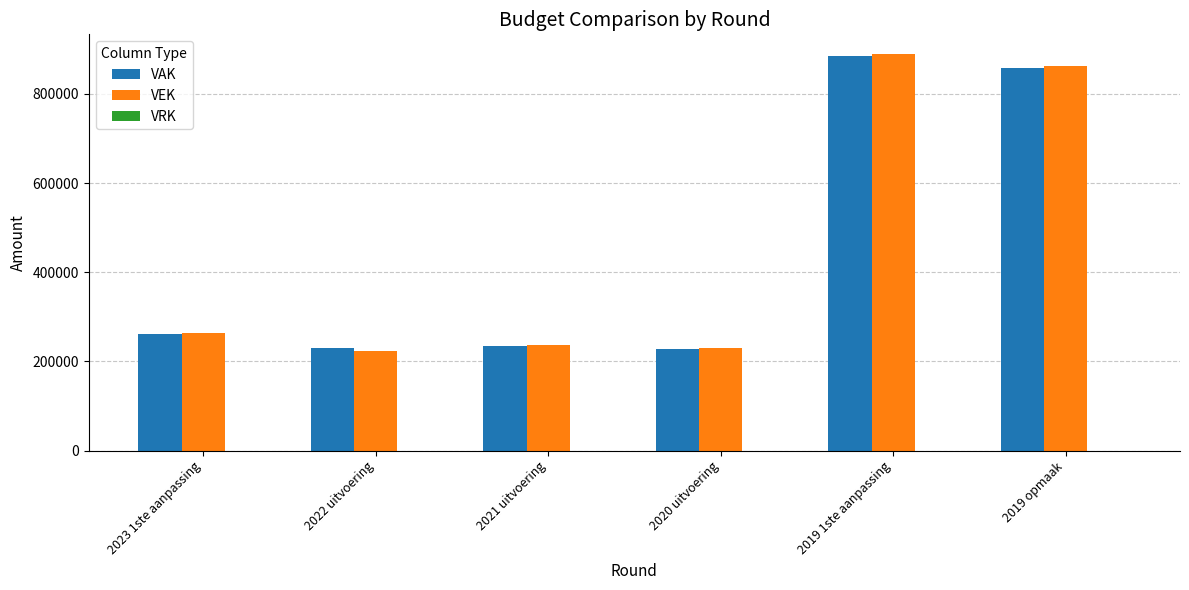

What position from the right is 2021 uitvoering?

4